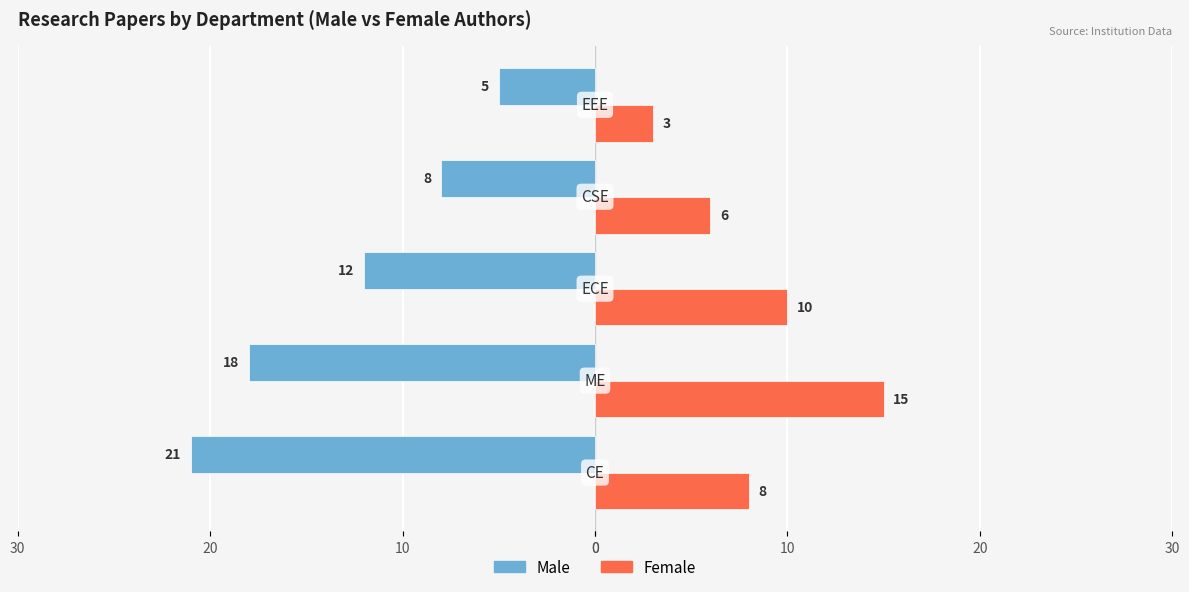

What are all the series names shown in the legend?

Male, Female